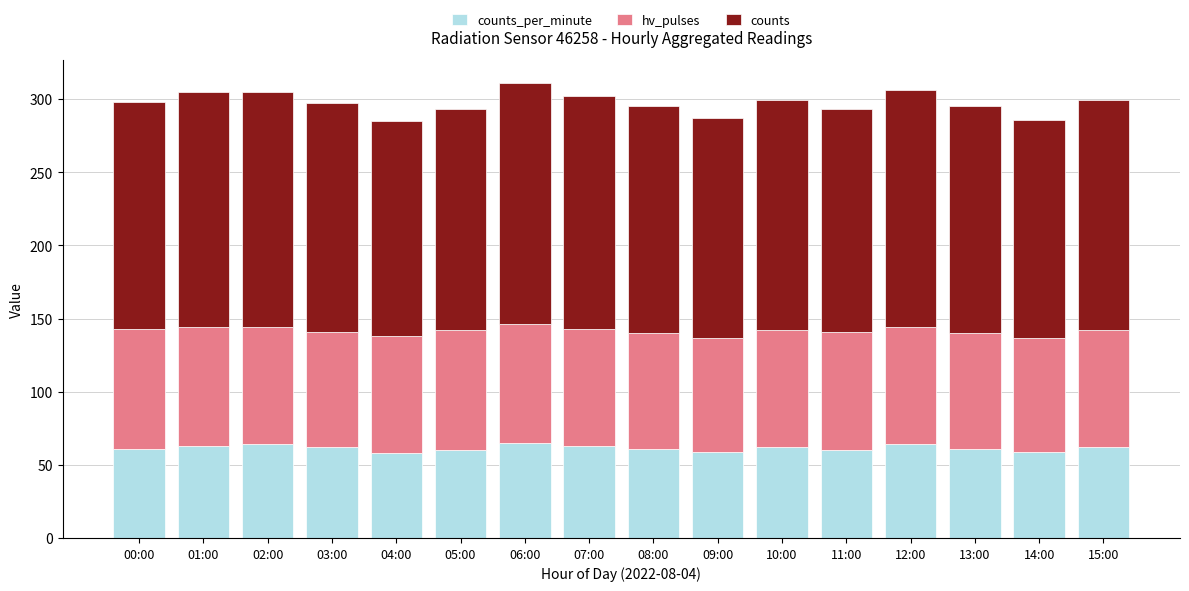

What is the total value across all series at 08:00?

295